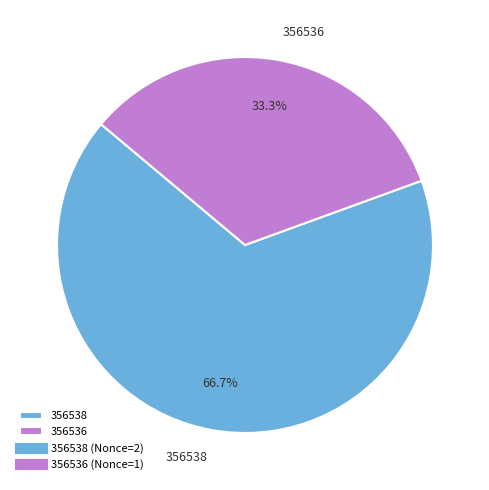

Is it true that 356536 is 33% of the pie?

True